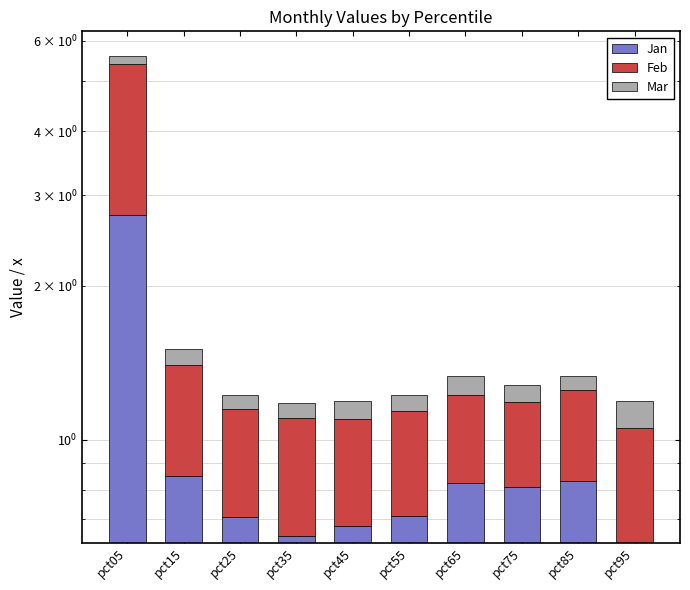

Count the number of data series in this chart.

3